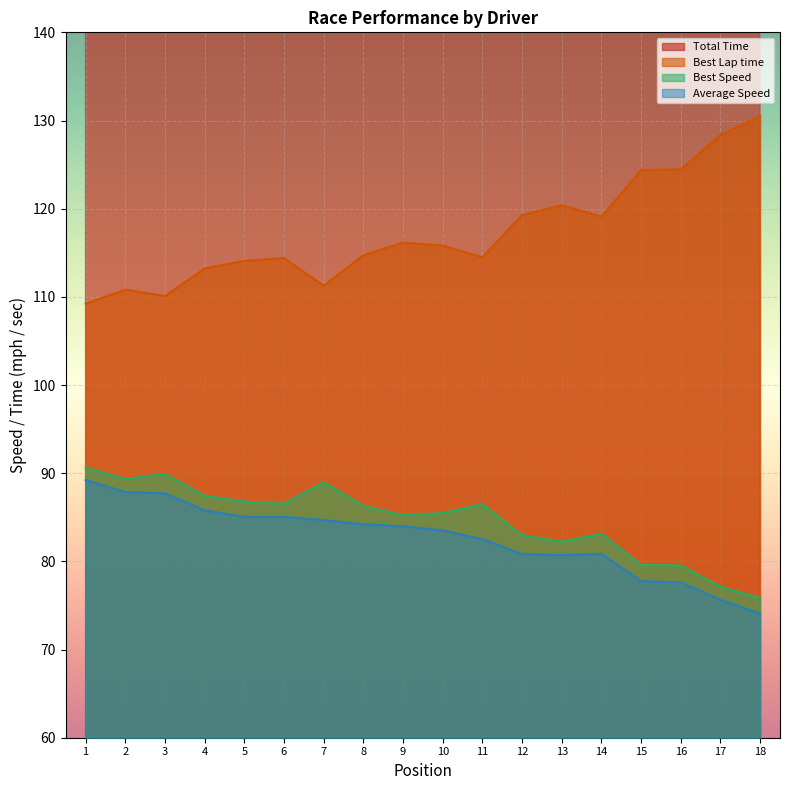

What is the value of the Best Speed point at the 17th from the left?

77.1